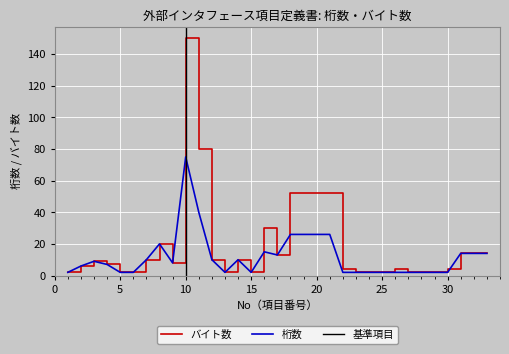

How many interior local peaks does the 桁数 series have?

5